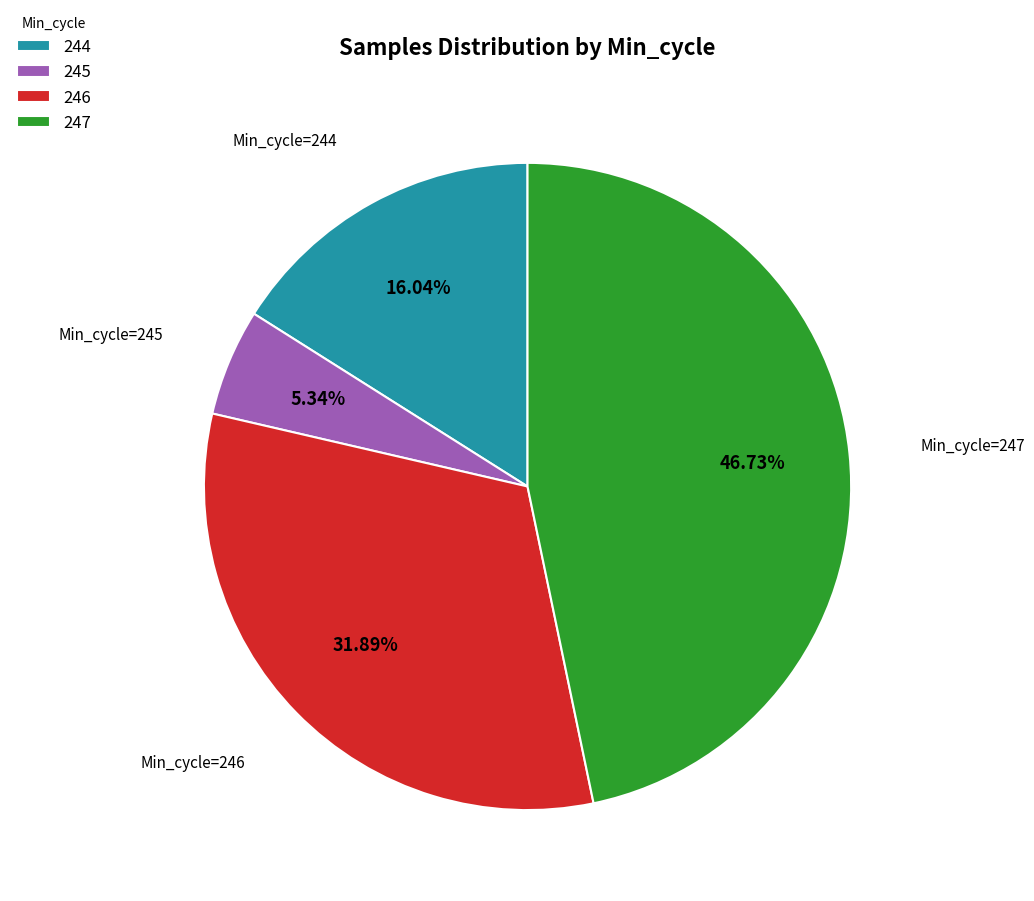

What is the total percentage of 246 and 247?

78.6%